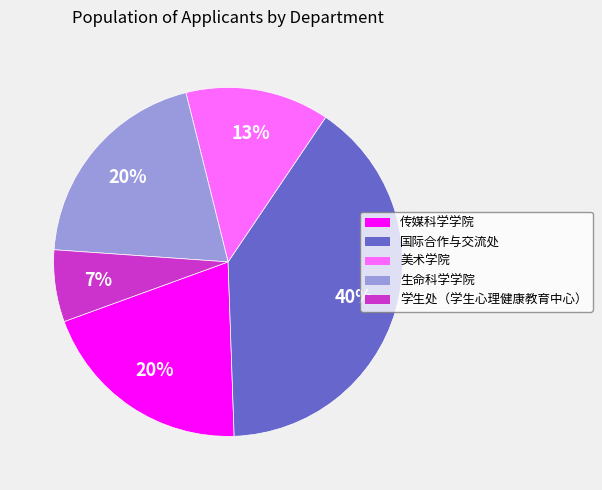

Does 美术学院 account for over 50% of the chart?

No